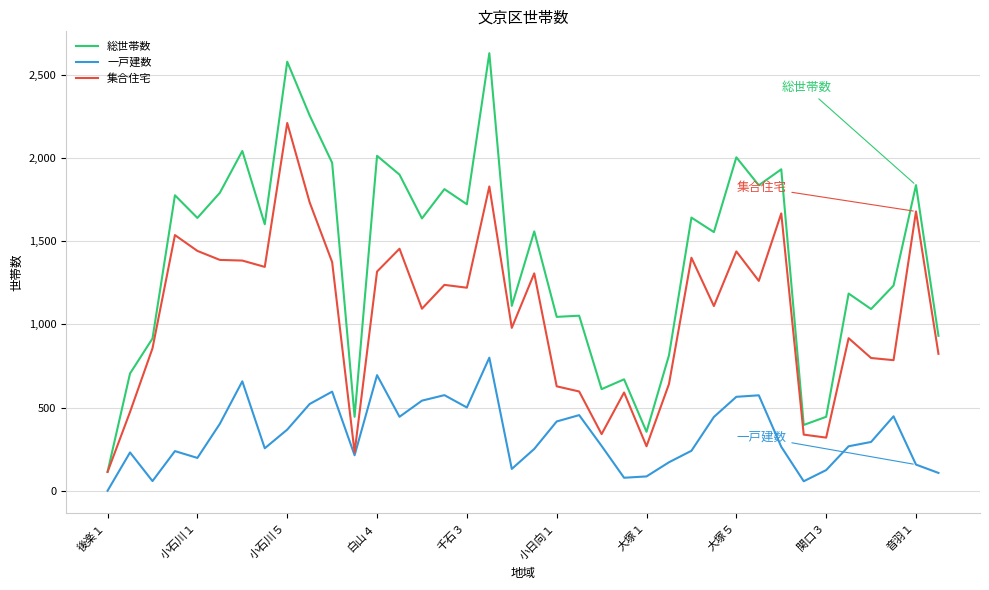

Which series has the largest range (max minus min)?

総世帯数